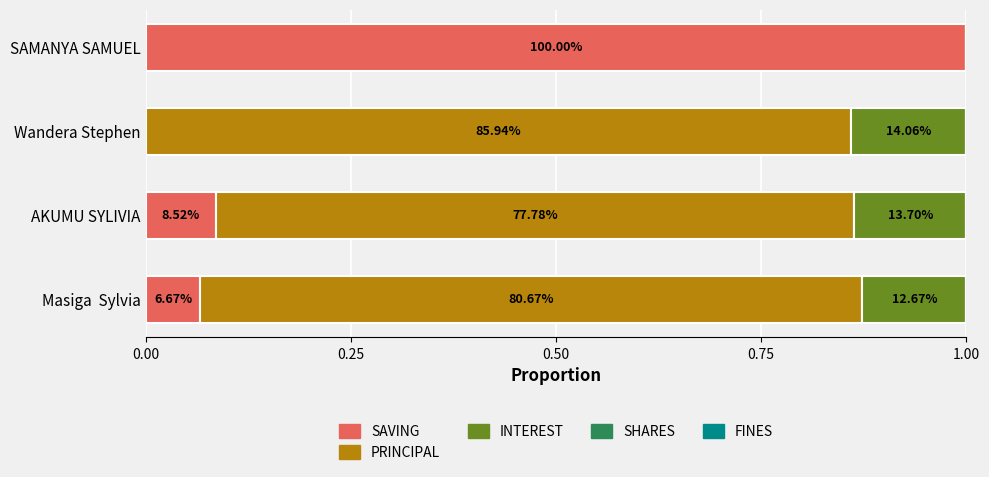

What is the average value of the SAVING series?

0.3